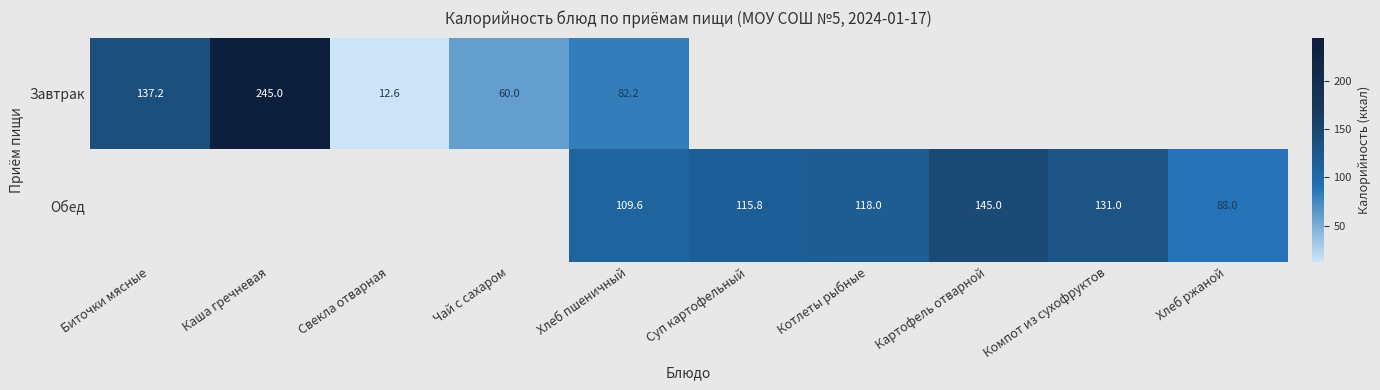

At which category is the sum across all series the highest?

Хлеб пшеничный